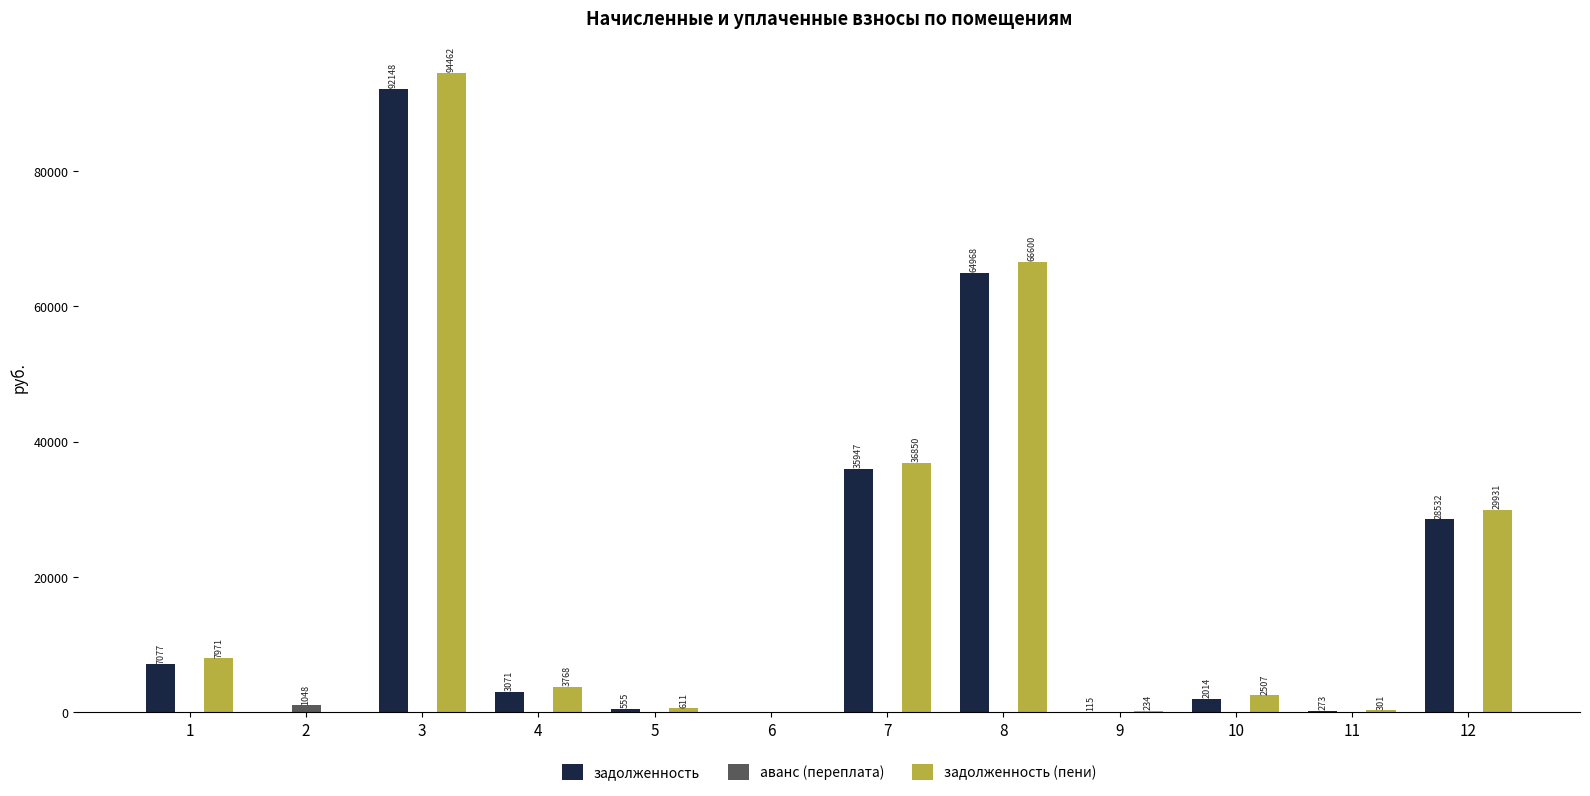

Read the задолженность value at 4.

3071.3